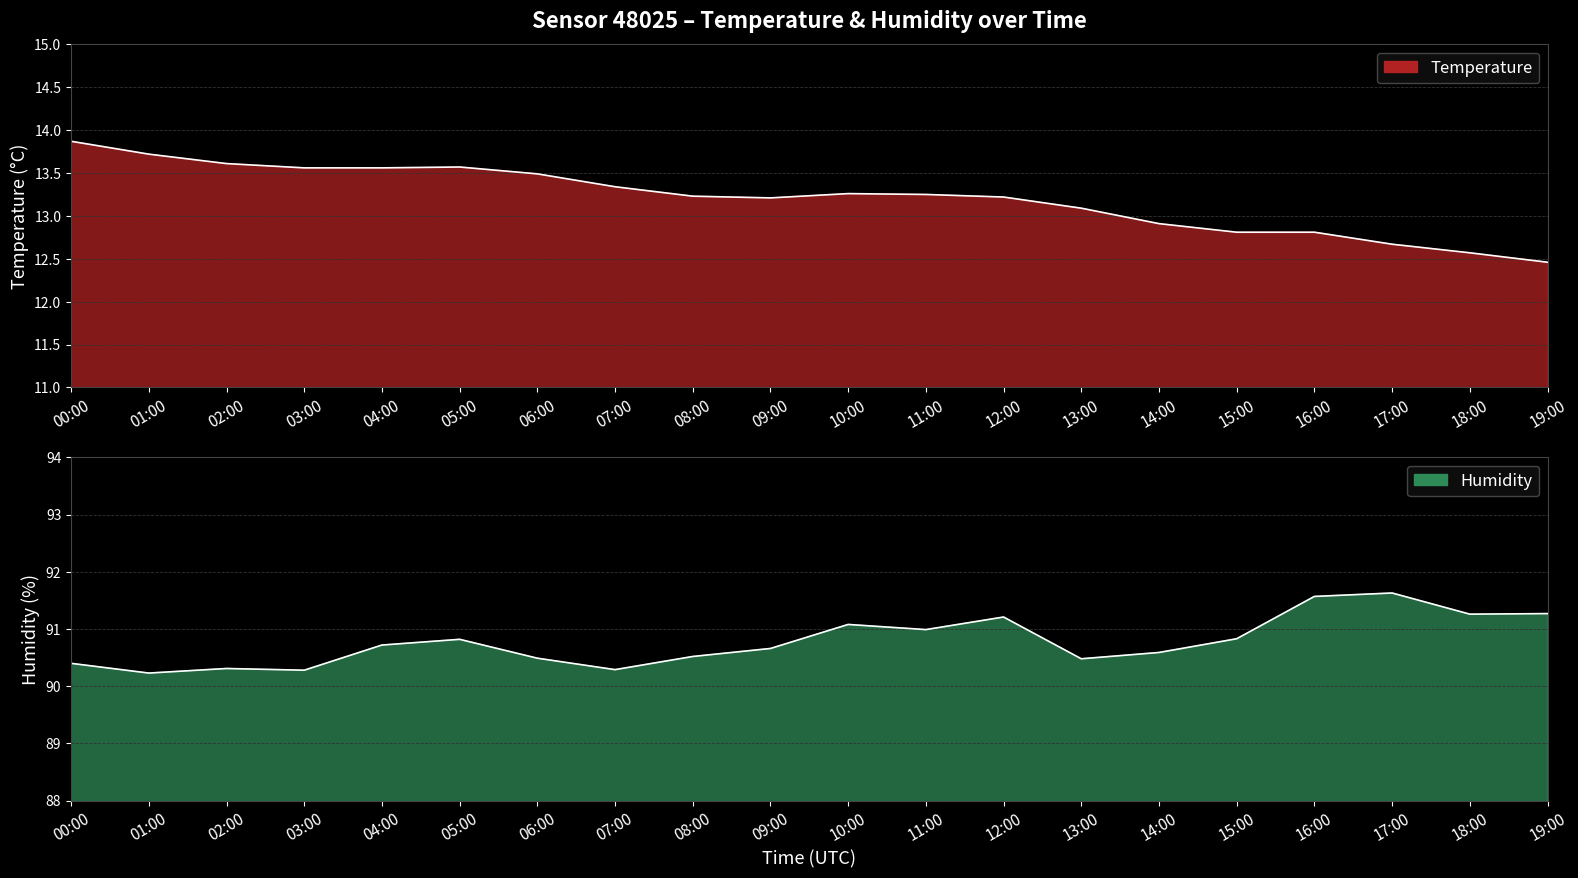

Which series changed the most between 01:00 and 14:00?

temperature